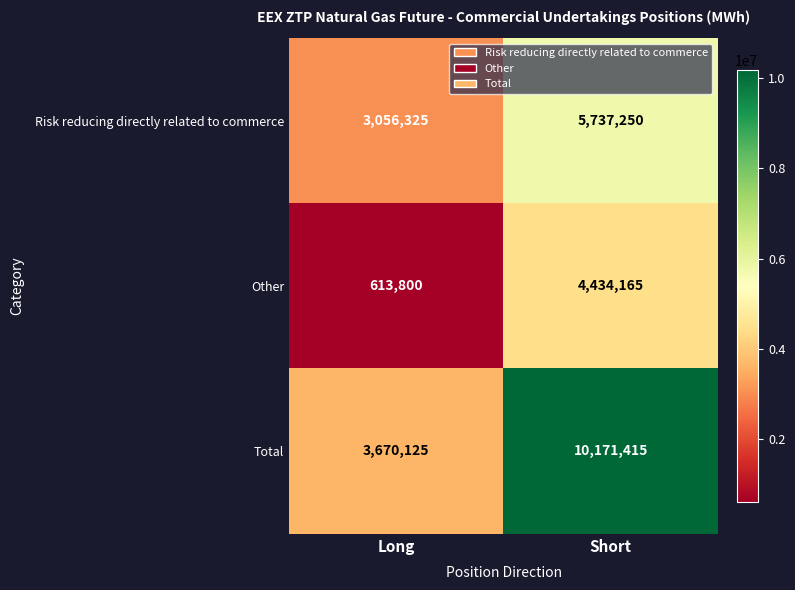

What is the sum of the Other values at Short and Long?

5047965